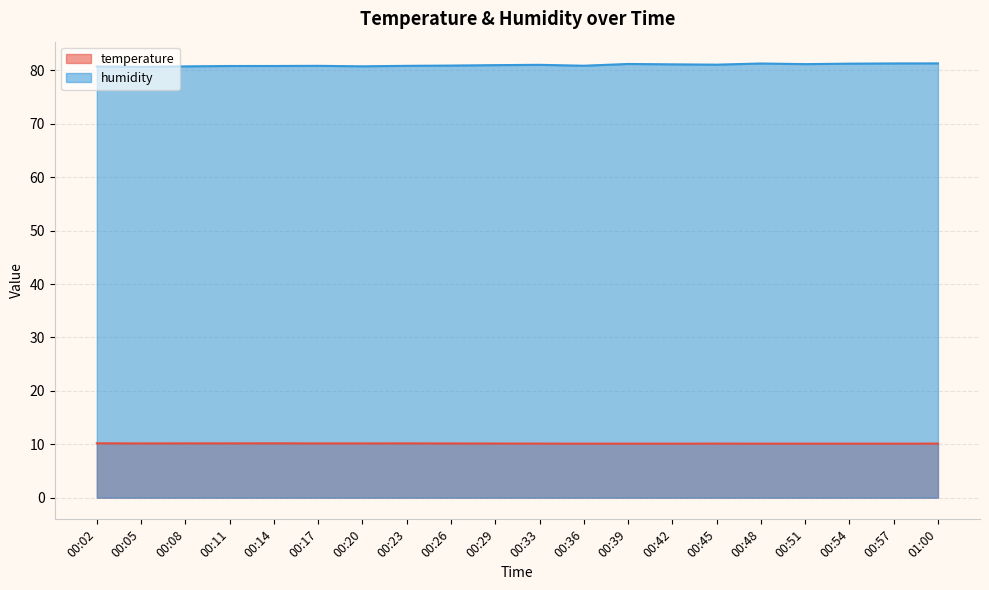

What is the approximate value of temperature at 00:54?

10.1